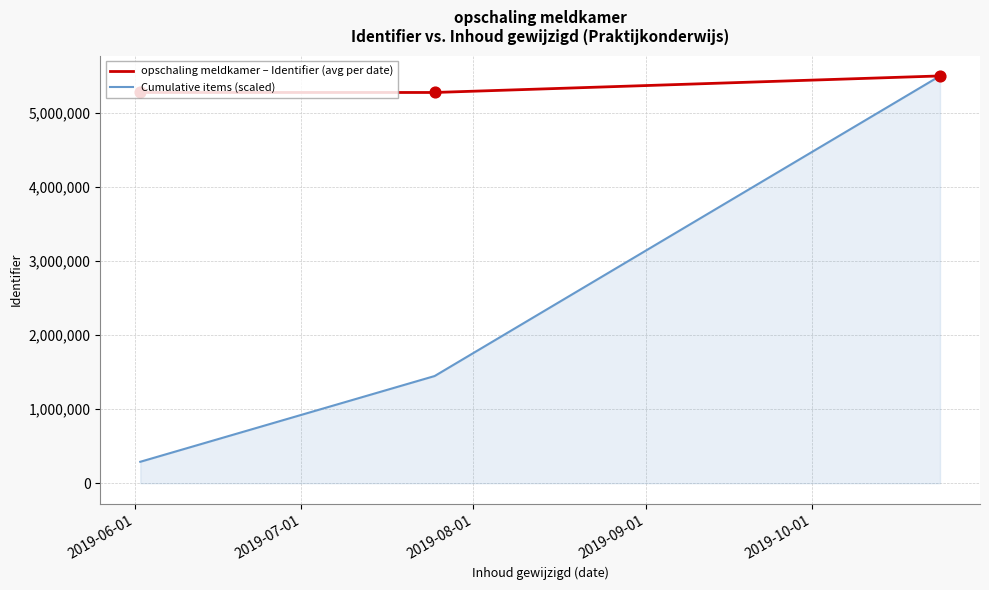

What are all the series names shown in the legend?

opschaling meldkamer – Identifier (avg per date), Cumulative items (scaled)